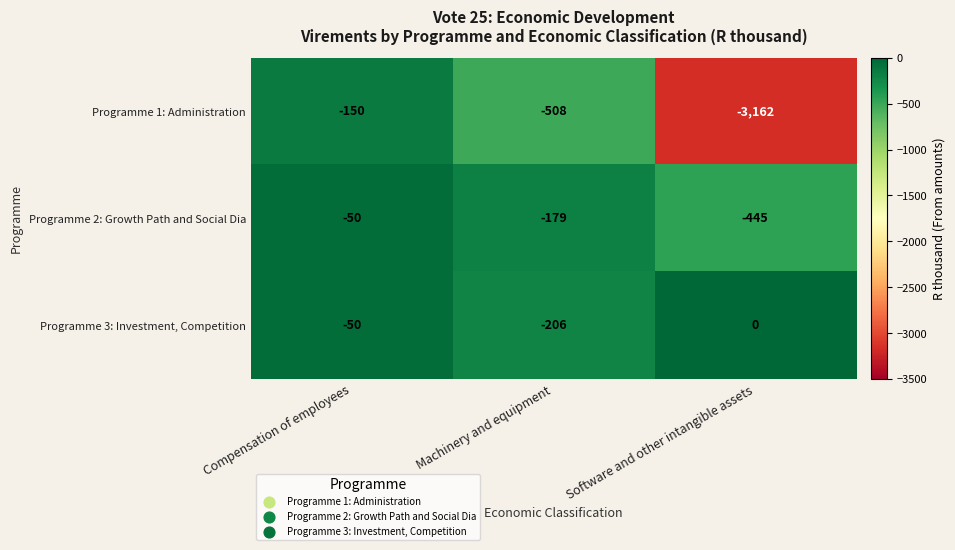

At which label does Programme 2: Growth Path and Social Dia first exceed -179?

Compensation of employees